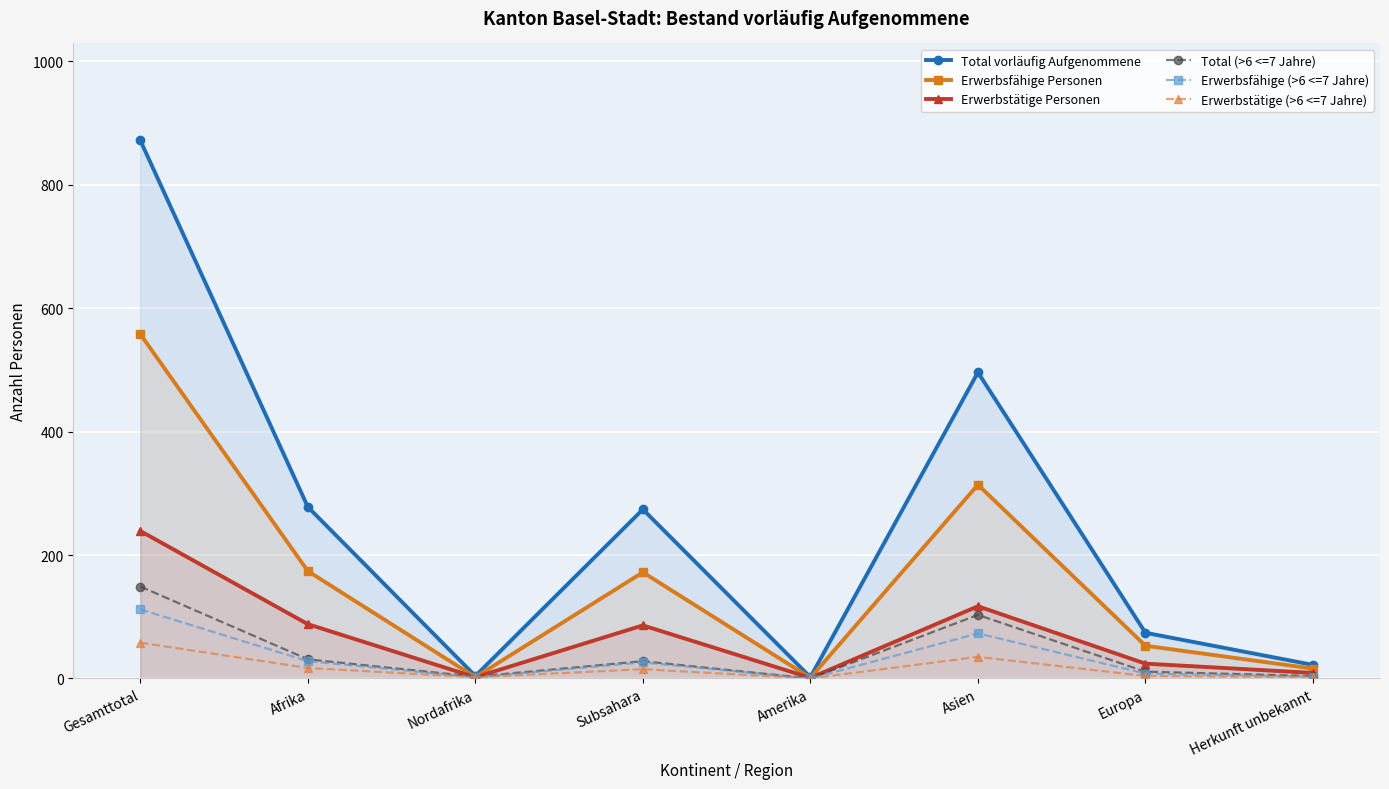

How many lines are shown in the chart?

6